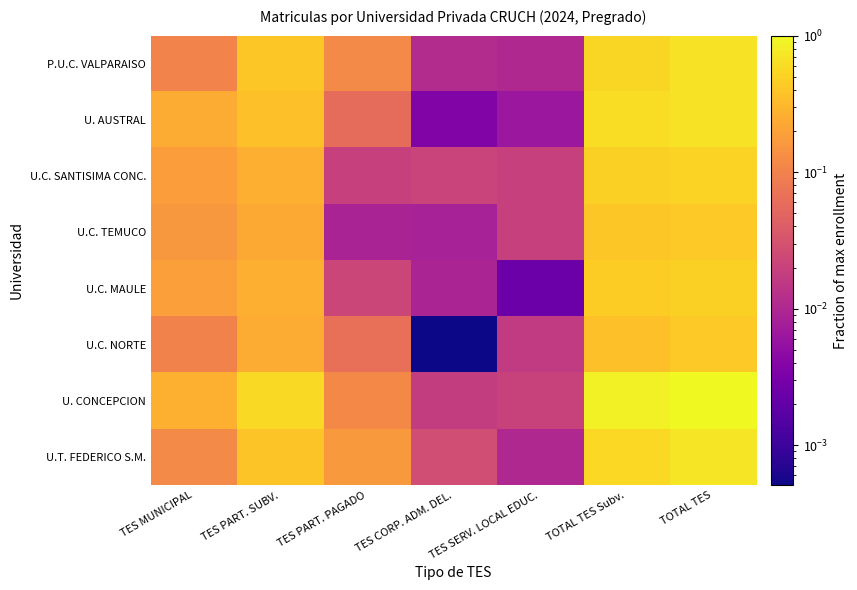

Which series has the largest total across all categories?

U. CONCEPCION